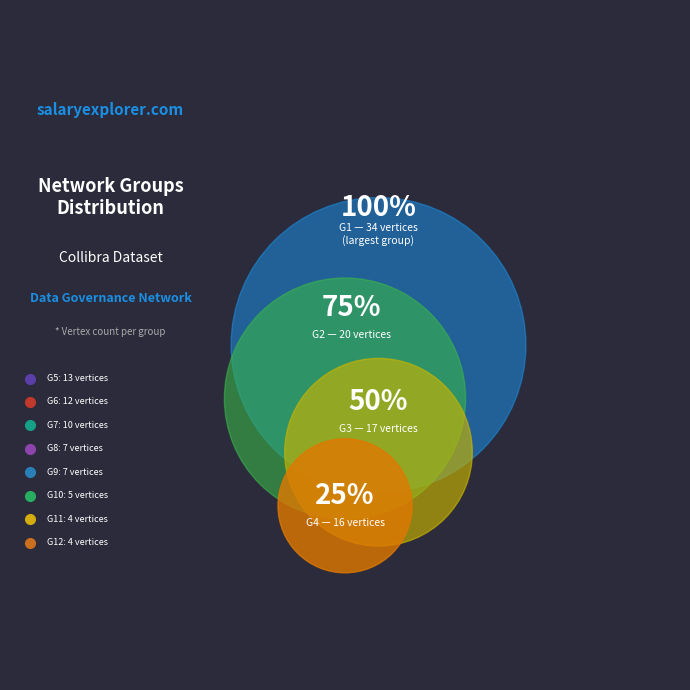

Does G11 account for over 50% of the chart?

No